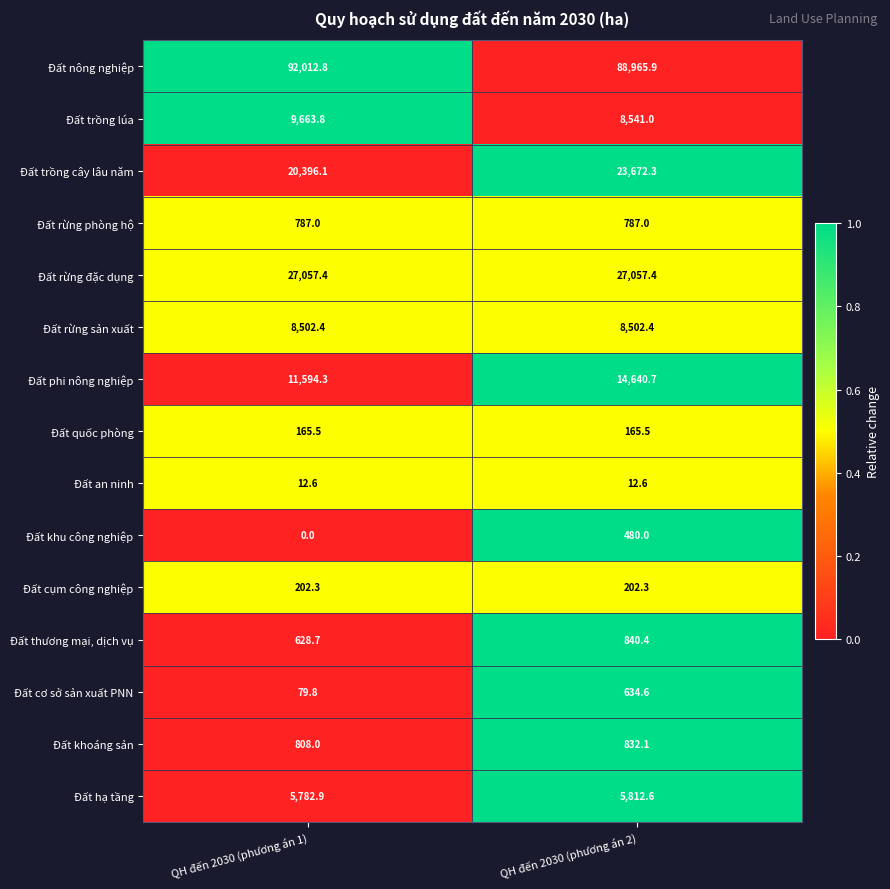

At how many categories does at least one series exceed 0?

2